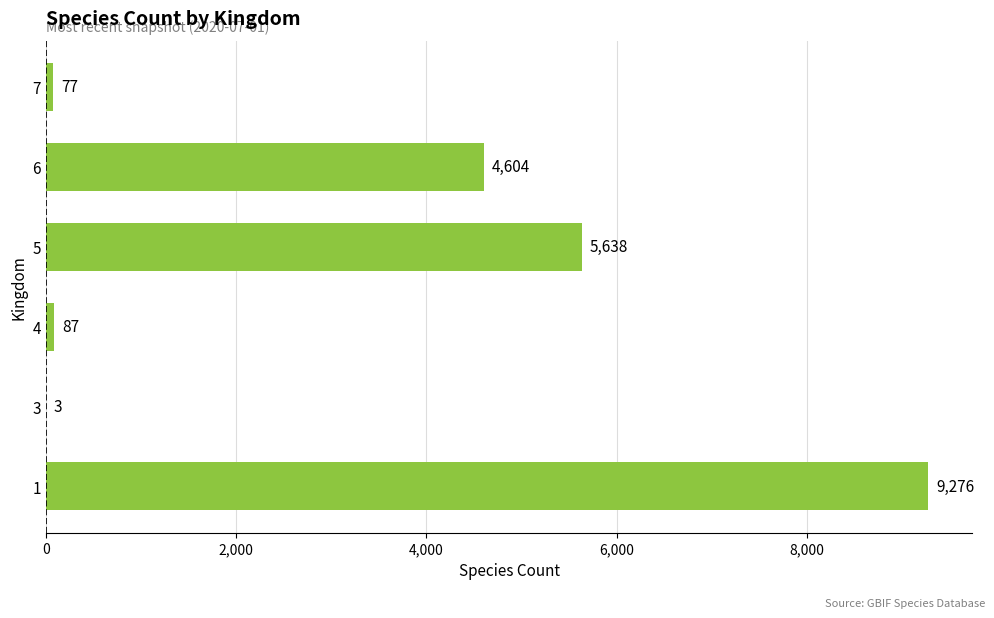

What is the sum of all values?

19685